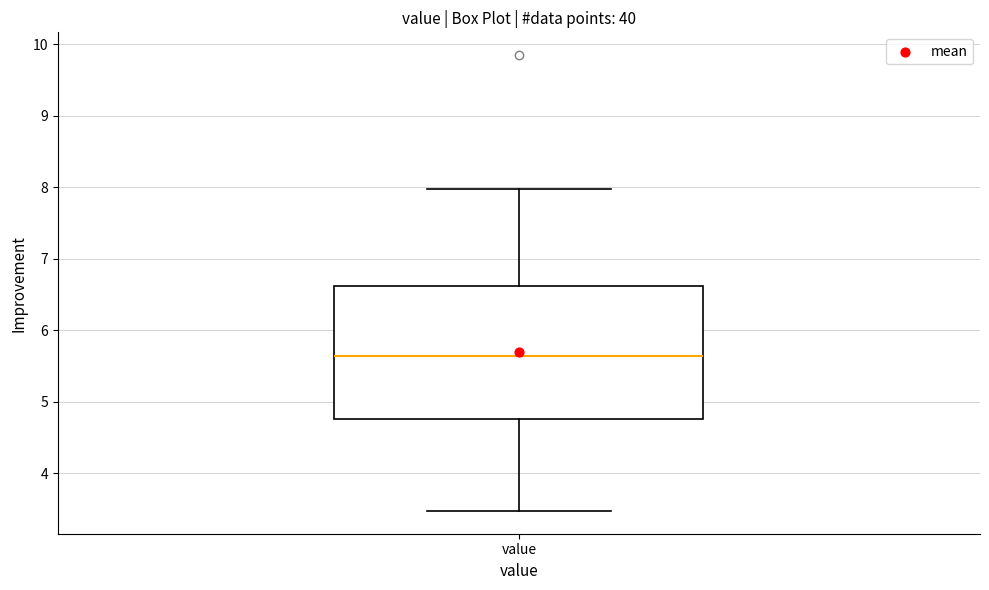

Read this box plot against the y-axis: the position of the median line, the range covered by the box, and the ends of both whiskers. The values are not printed on the chart, so give them approximately, as read against the axis.

median 5.6, box 4.8 to 6.6, whiskers 3.5 to 8.0